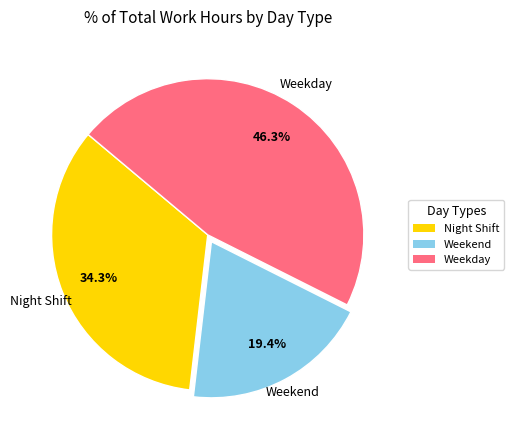

Count the number of slices in the pie.

3